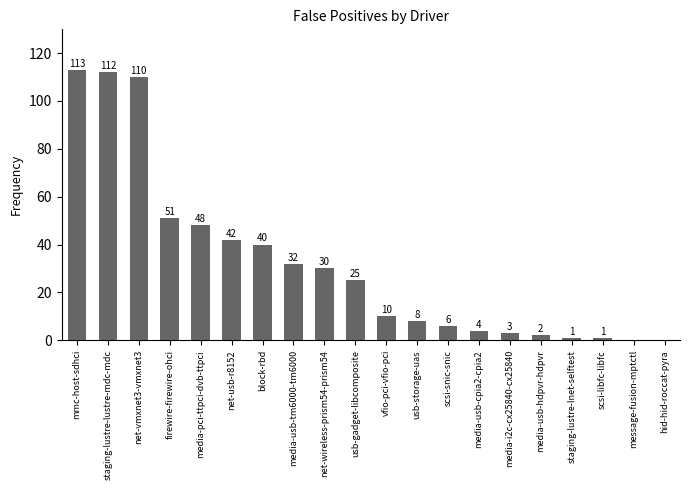

At which label is the value closest to 56?

firewire-firewire-ohci